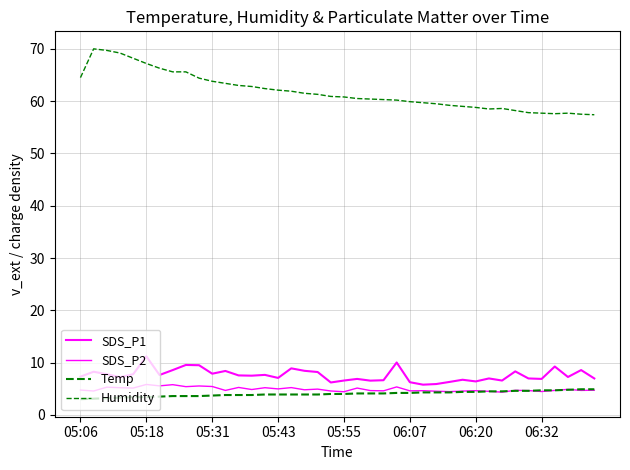

What is the maximum value for SDS_P1?

11.2